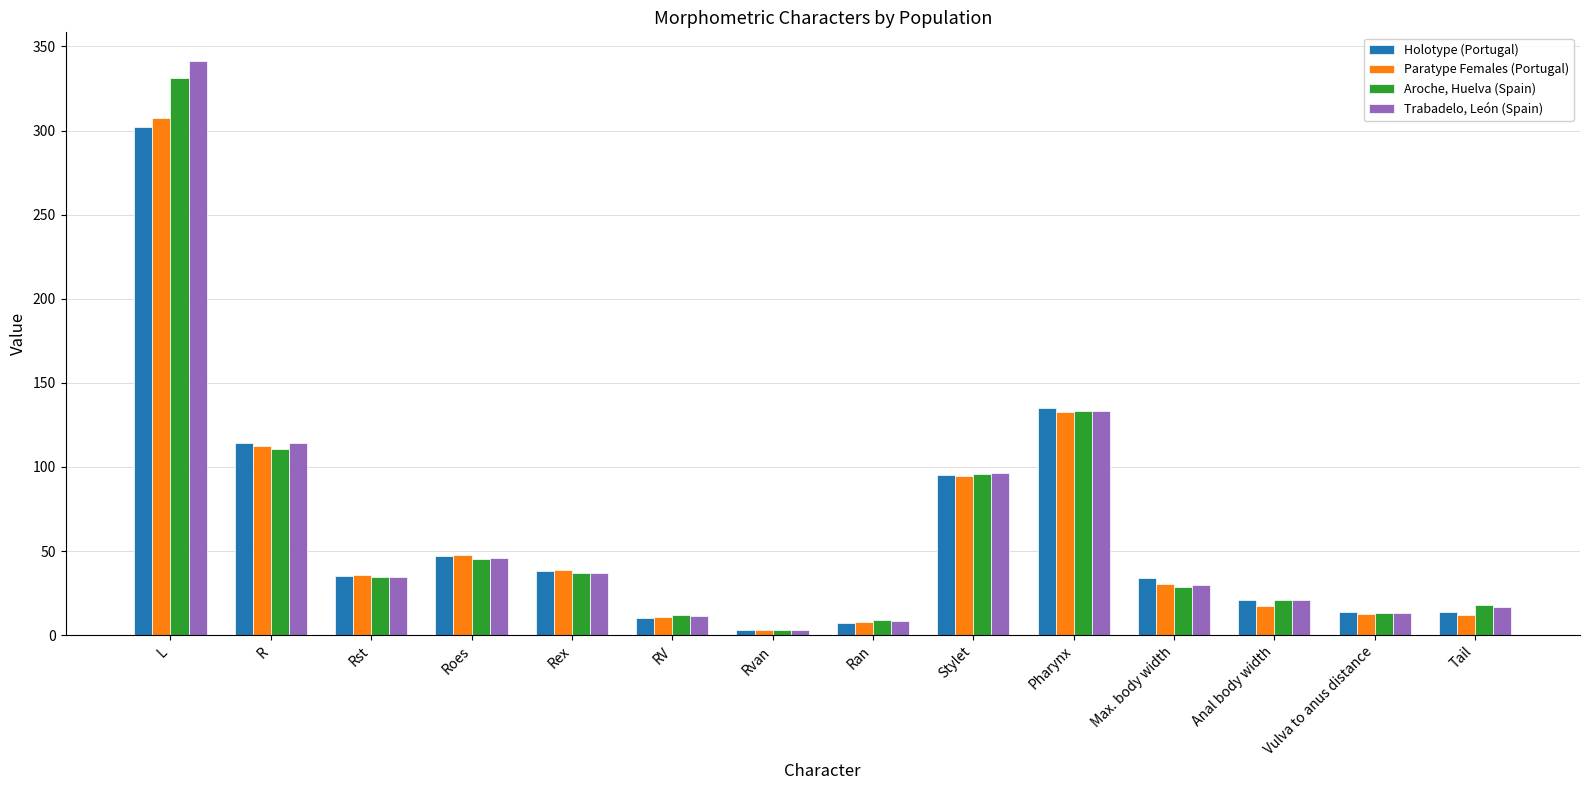

What position from the left is Rst?

3